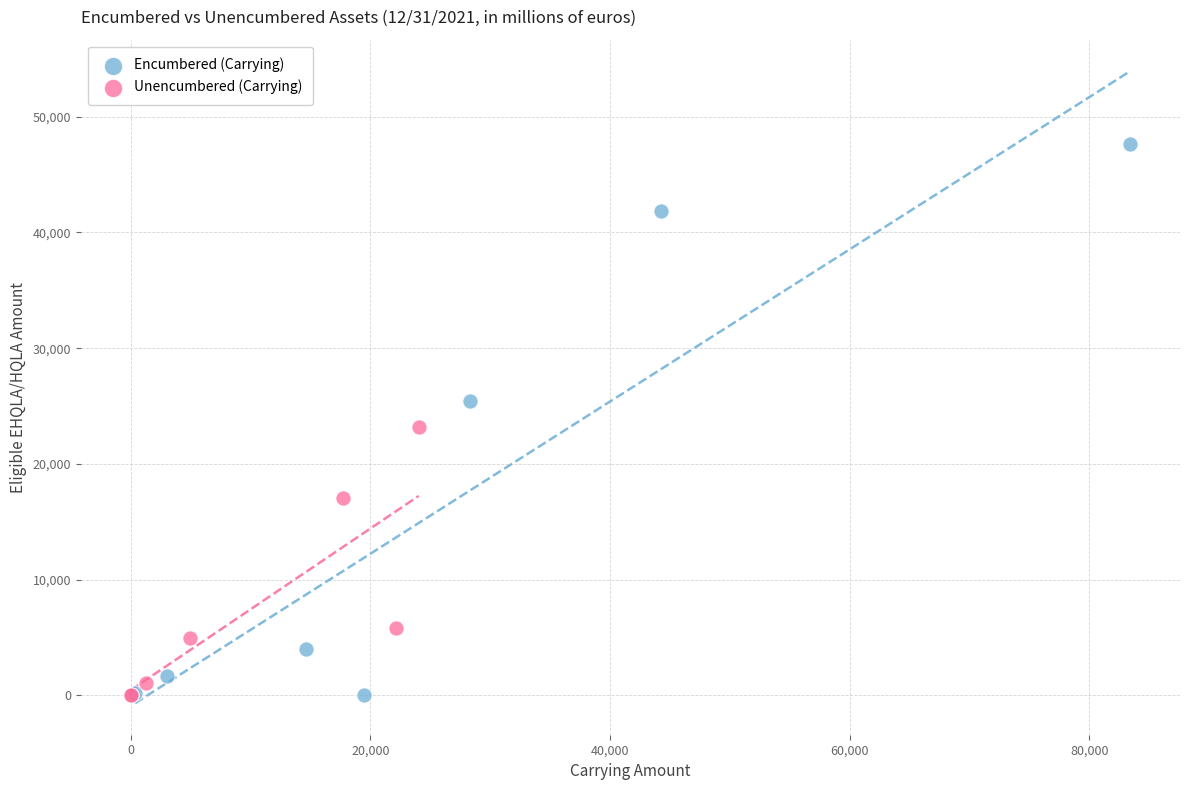

Which series contains the highest Y value?

Encumbered (Carrying)